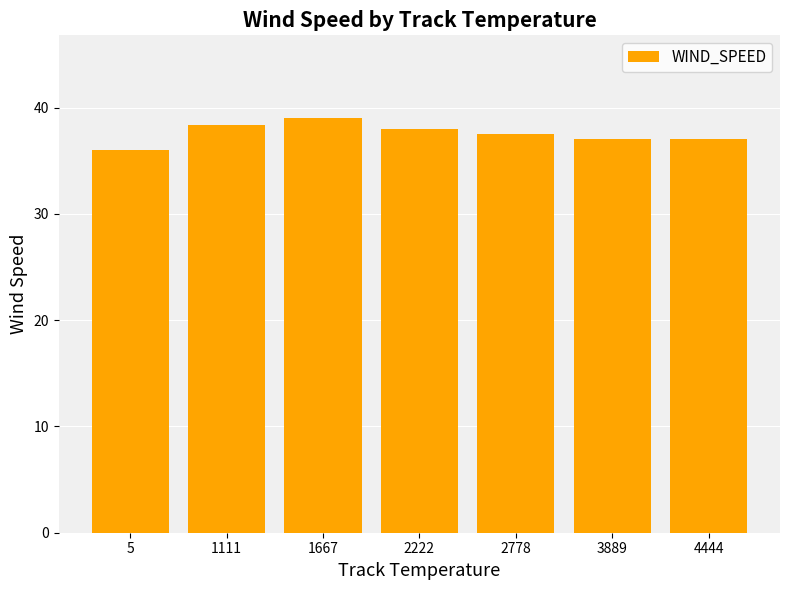

Are the bars grouped side by side (vs. stacked)?

No